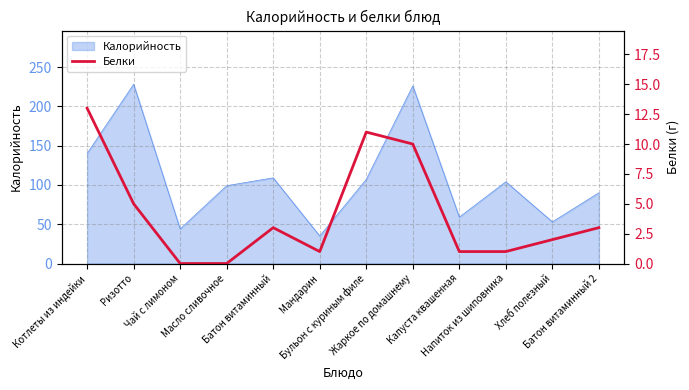

What is the label of the 11th point from the right?

Ризотто